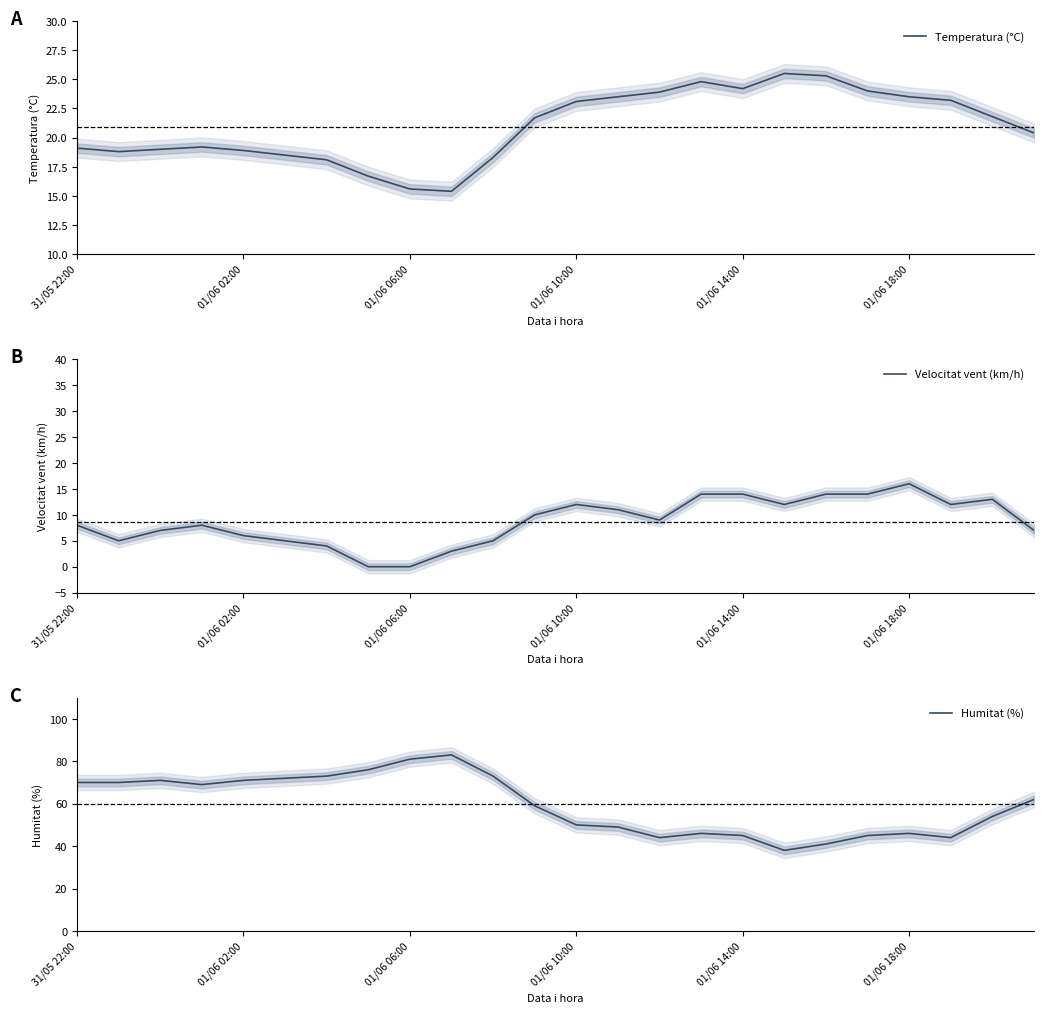

How many data points in Velocitat vent (km/h) are less than 9?

12